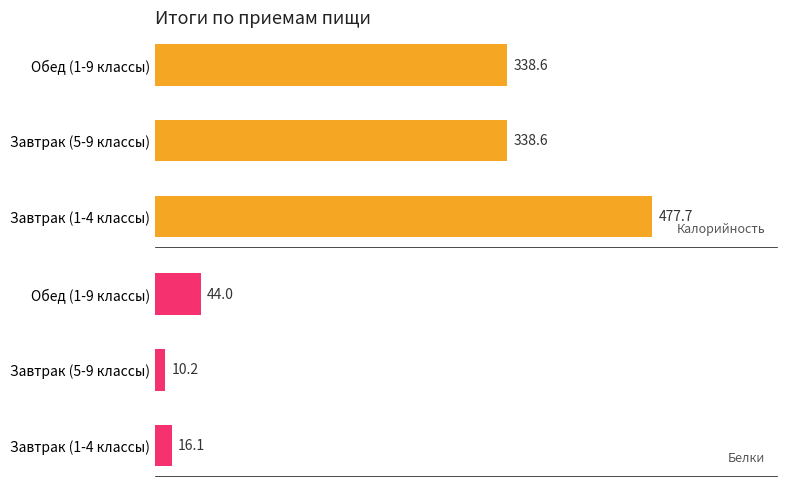

Reading right to left, list all the values displayed in this chart.

Калорийность: 338.6	338.6	477.7
Белки: 44.0	10.2	16.1